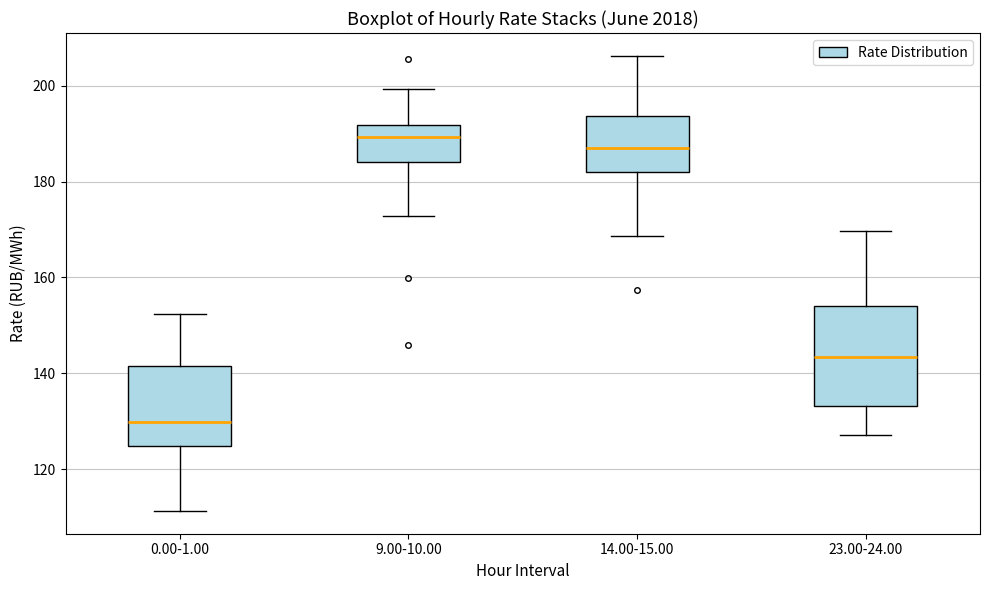

Which box has the highest median line?

9.00-10.00